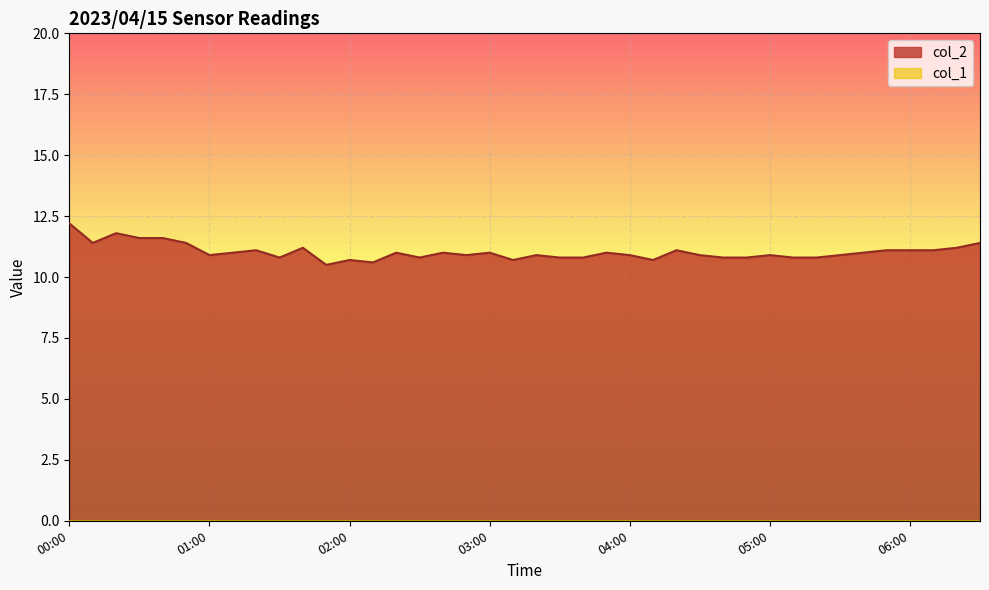

How many values exceed 11?

14